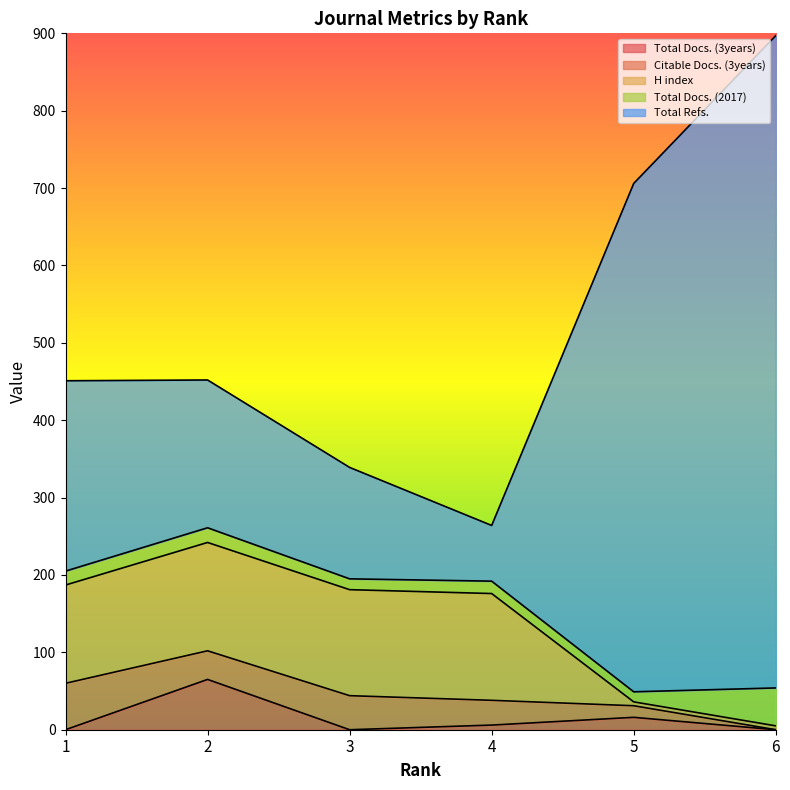

Is the value of Citable Docs. (3years) at 3 greater than the value of Total Refs. at 6?

No